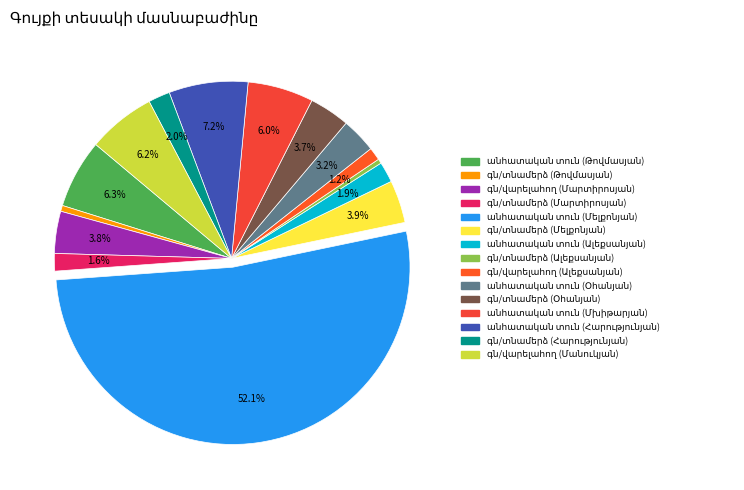

How many segments does this pie chart have?

15